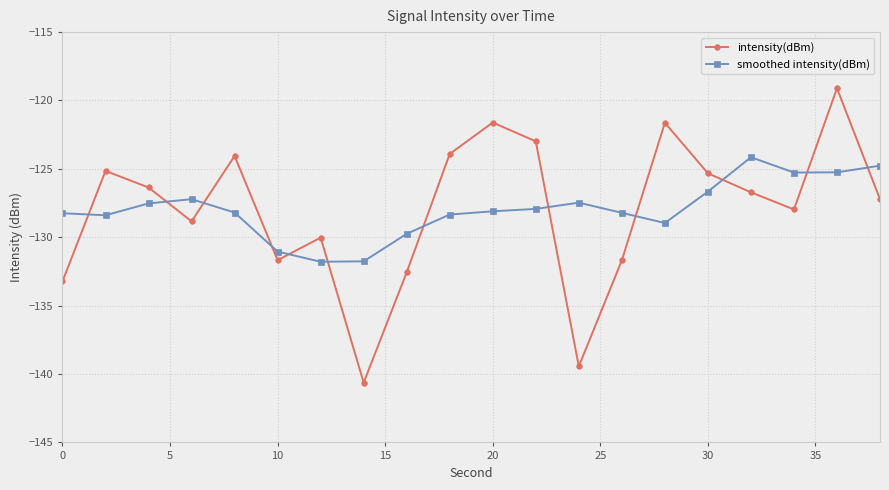

How many values in the intensity(dBm) series are below -126?

12